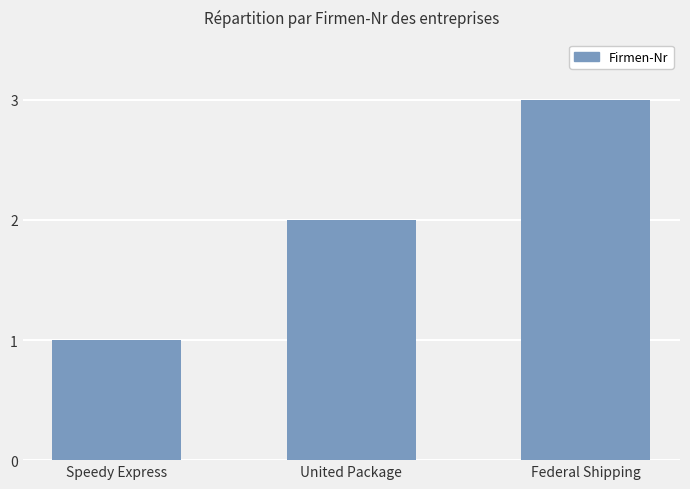

Count the values in the range 1 to 3.

3